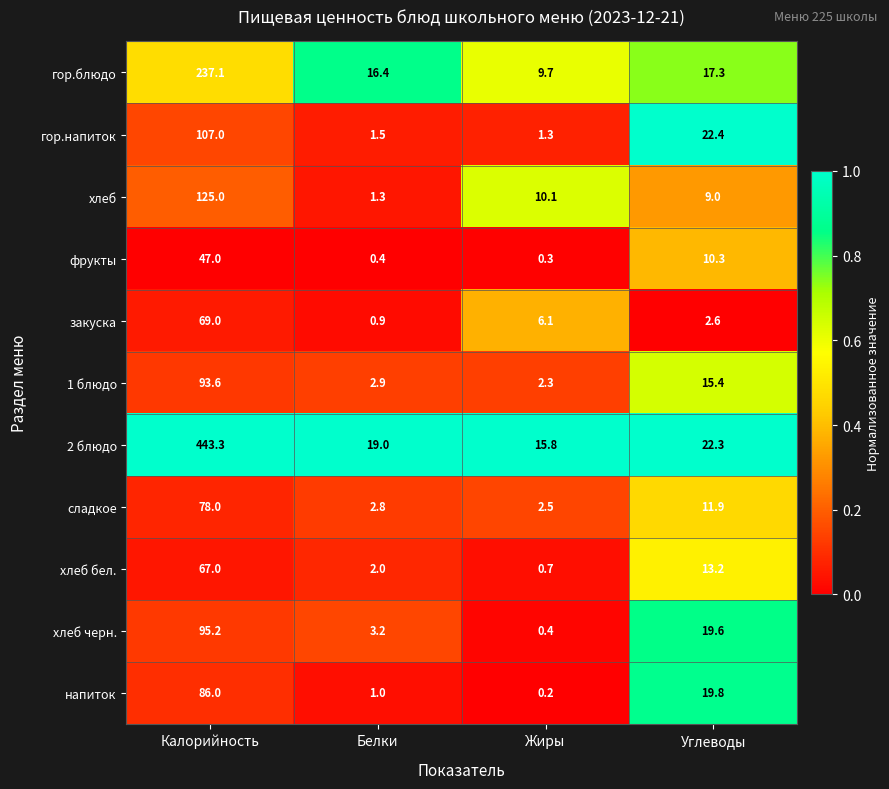

What is the sum of the 1 блюдо values at Углеводы and Белки?

18.3